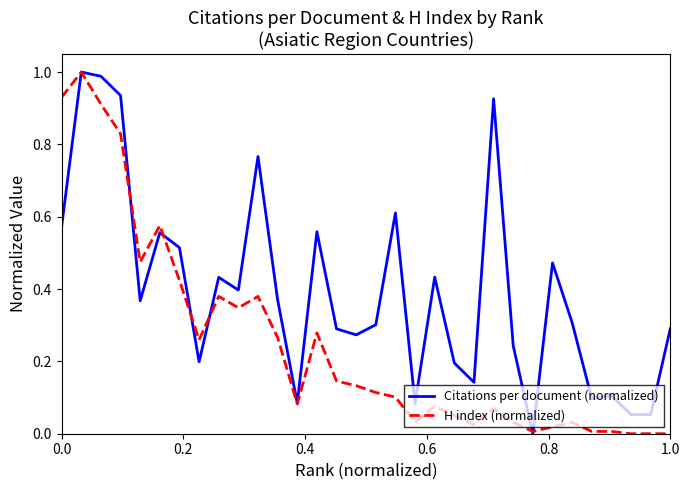

List the series in order of their overall mean, lowest first.

H index (normalized), Citations per document (normalized)